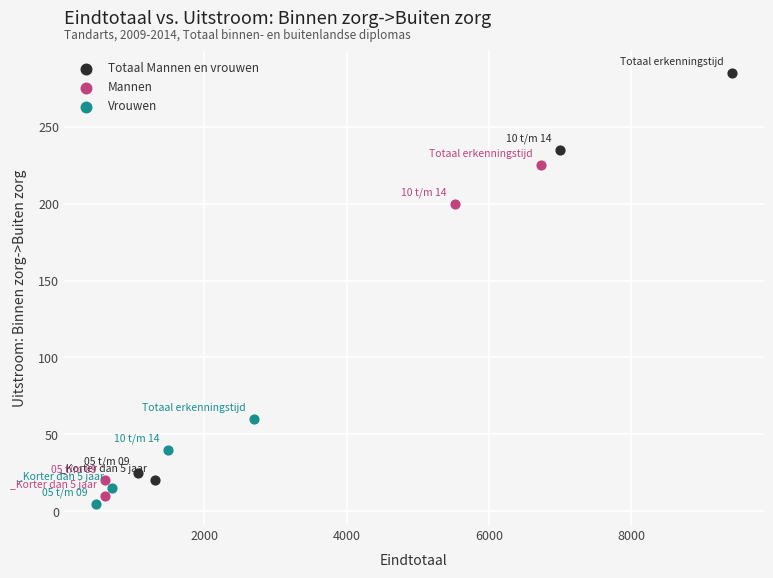

Which series has the largest Y range (max minus min)?

Totaal Mannen en vrouwen